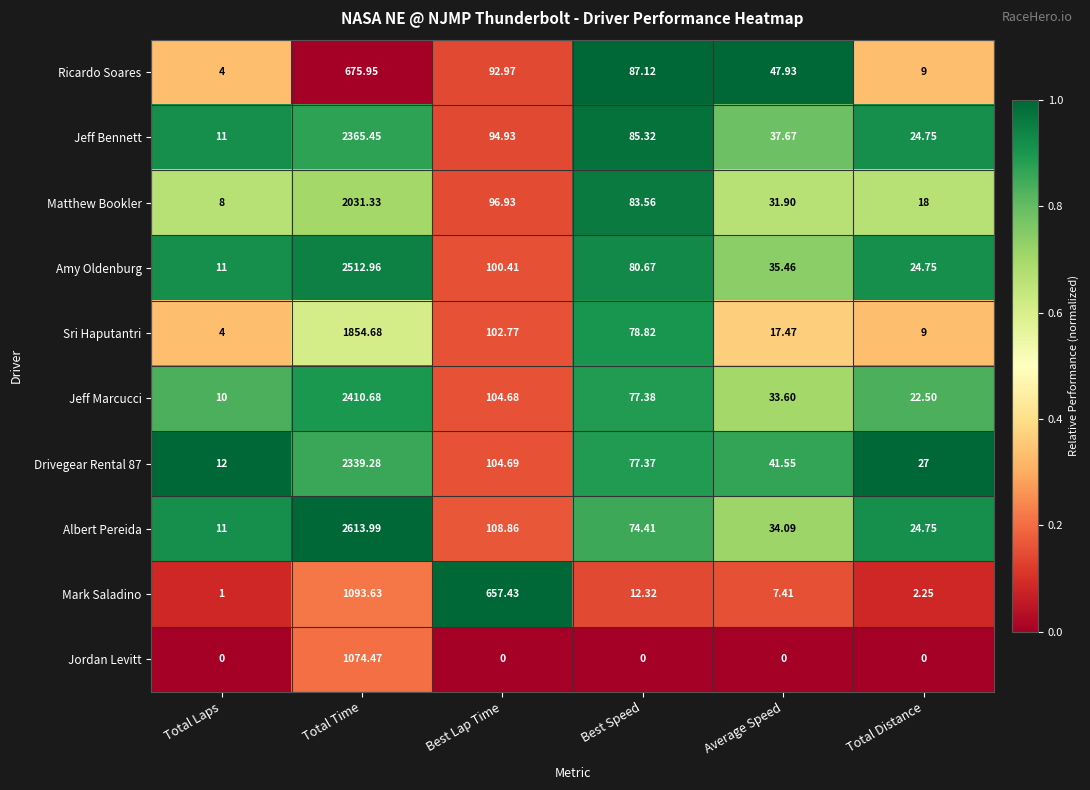

At Best Speed, list the series in order from largest to smallest.

Ricardo Soares, Jeff Bennett, Matthew Bookler, Amy Oldenburg, Sri Haputantri, Jeff Marcucci, Drivegear Rental 87, Albert Pereida, Mark Saladino, Jordan Levitt